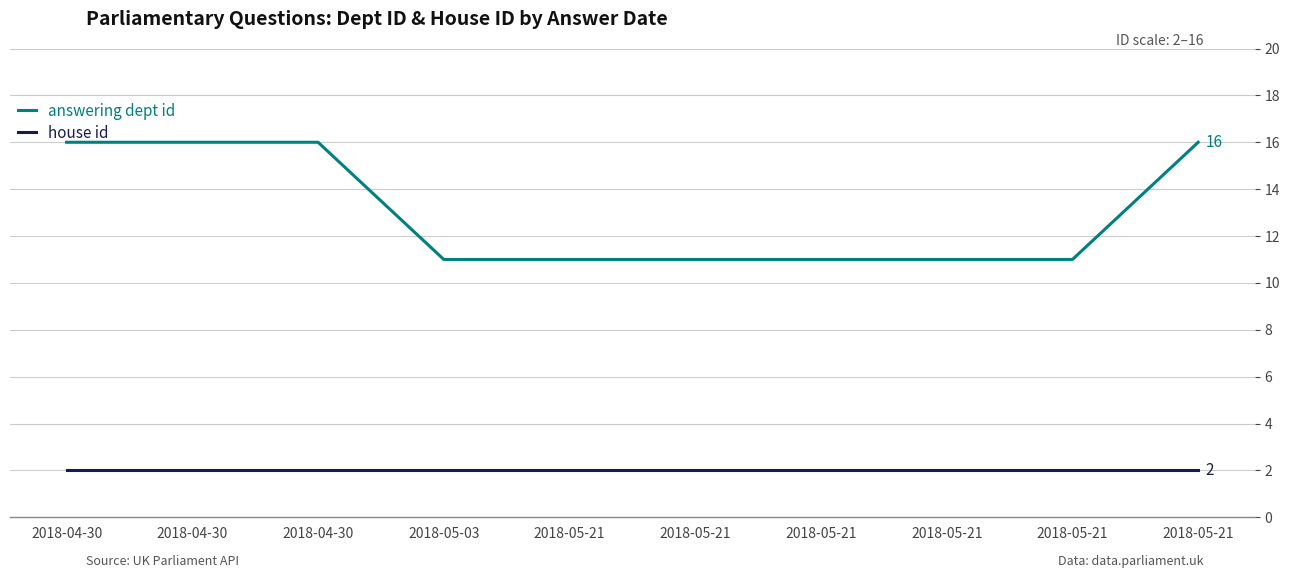

Which series has the largest range (max minus min)?

answering dept id